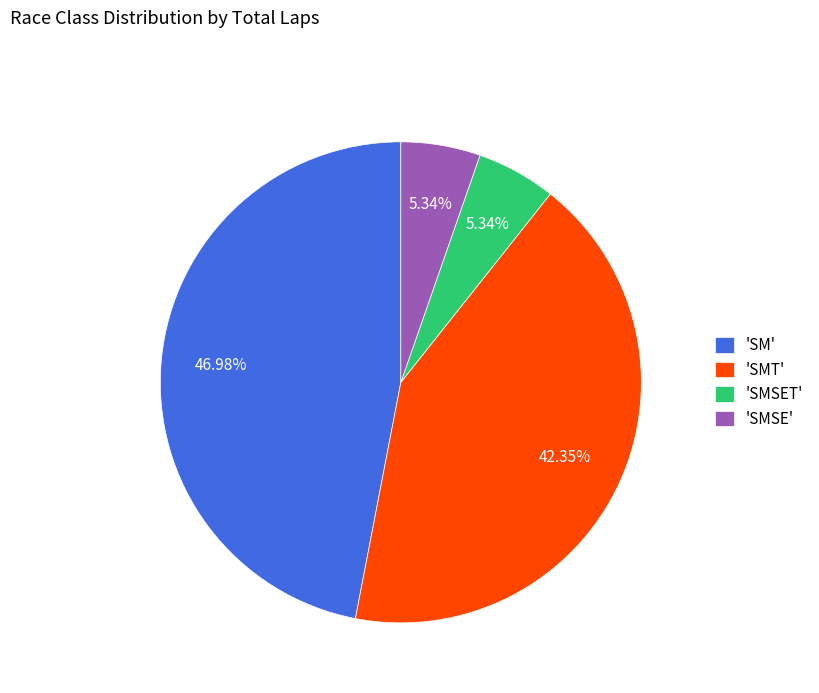

To the nearest percent, what is the difference between the largest and smallest slice percentages?

42%